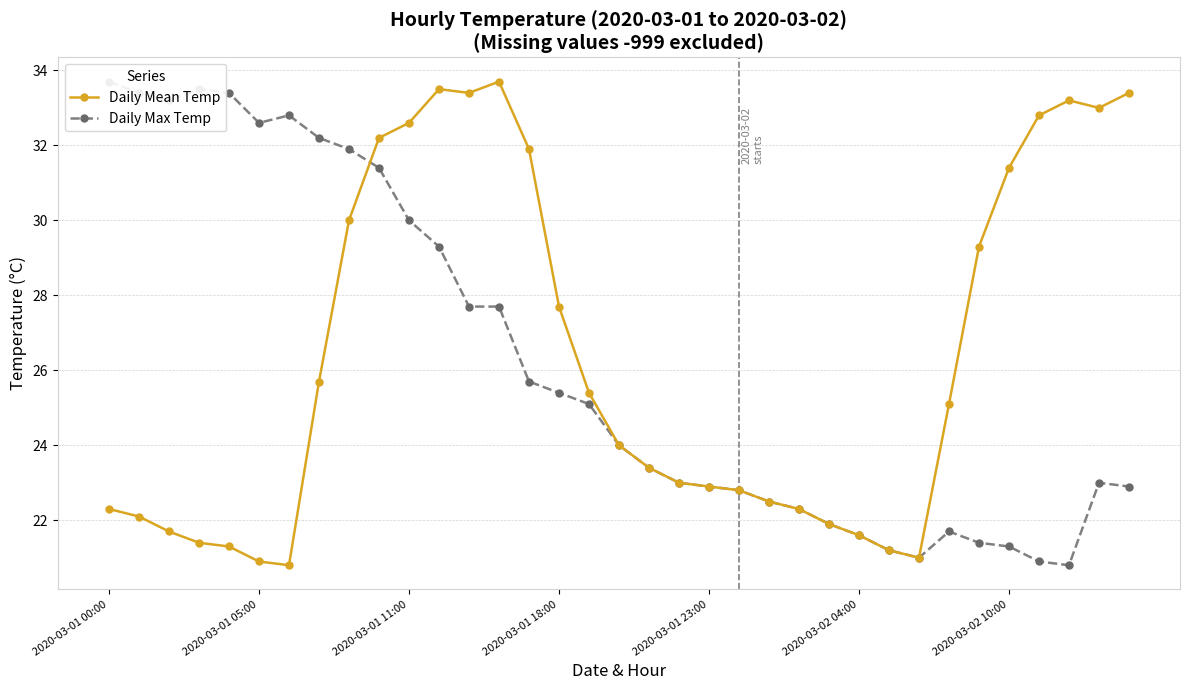

What is the minimum value for Daily Mean Temp?

20.8